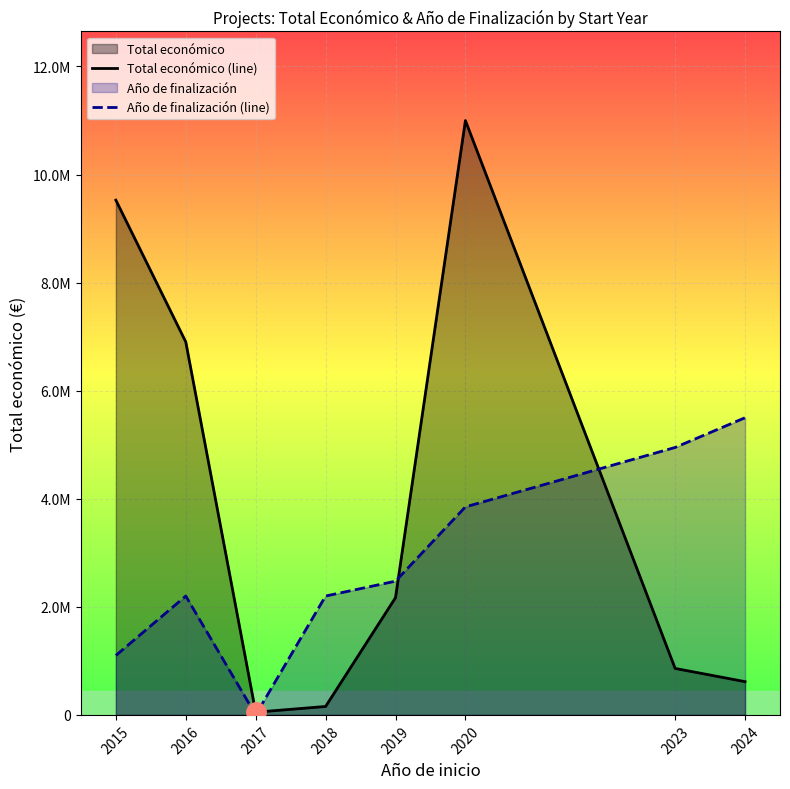

The Año de finalización (line) series shows 2199879.6 at 2018. True or false?

True